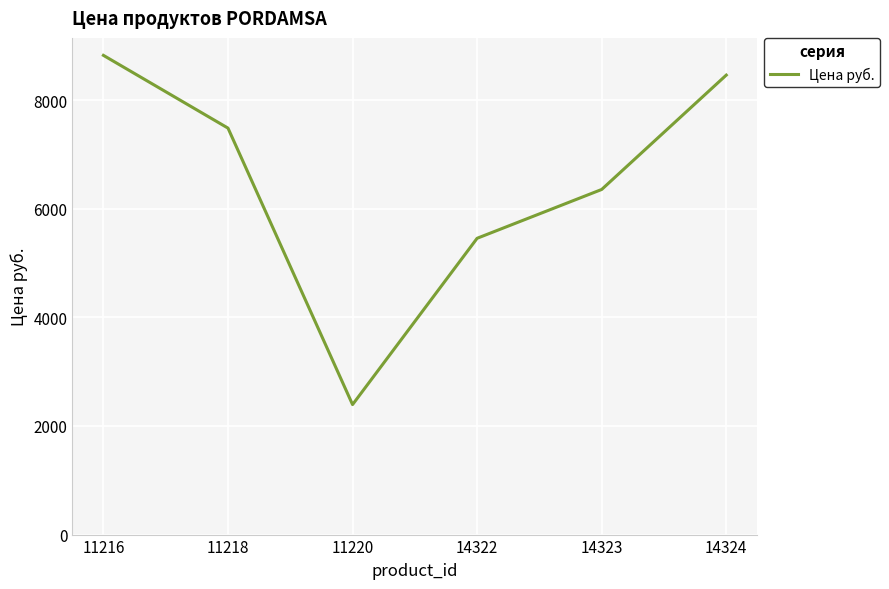

How many lines are shown in the chart?

1